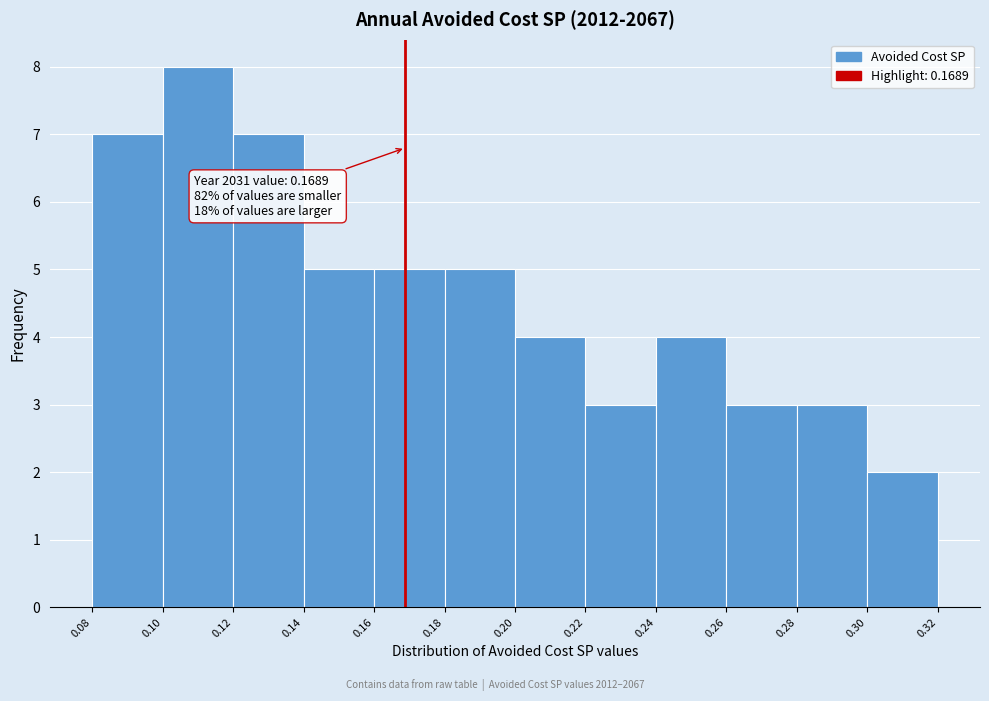

Over which range of the x-axis is the bar tallest?

0.10 to 0.12